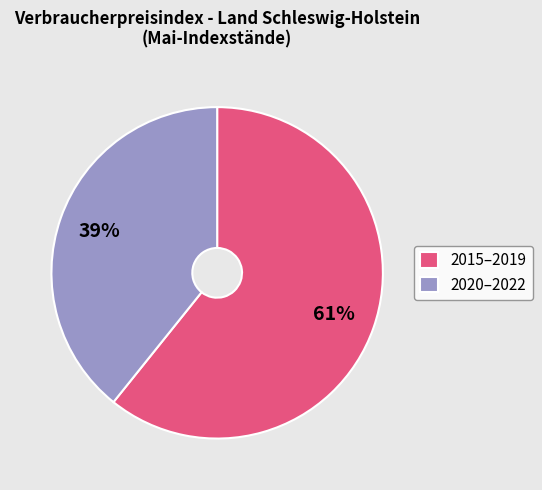

How many slices are in this pie chart?

2